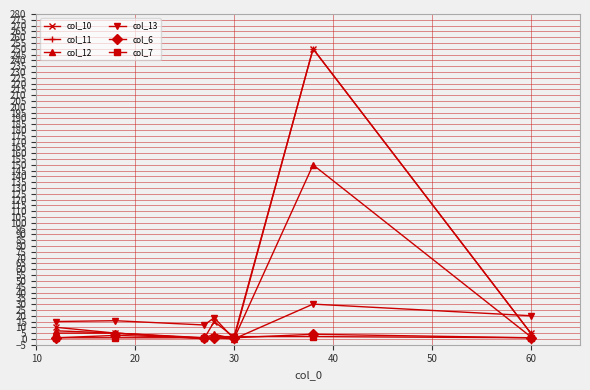

Which series has the largest total across all categories?

col_10